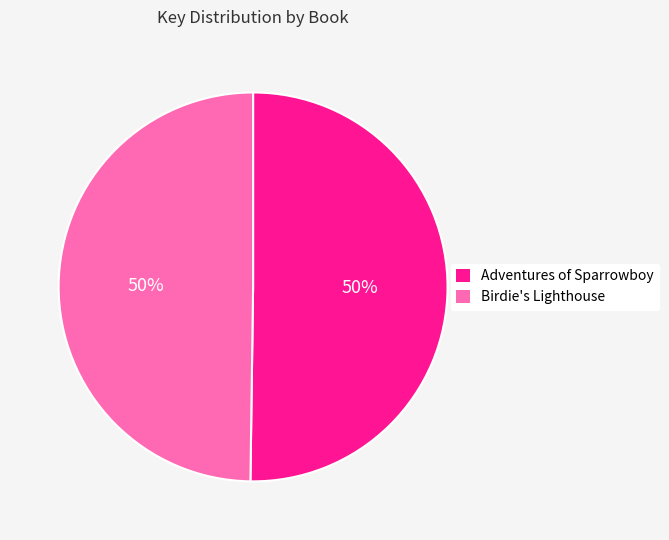

Is it true that Adventures of Sparrowboy is 50% of the pie?

True